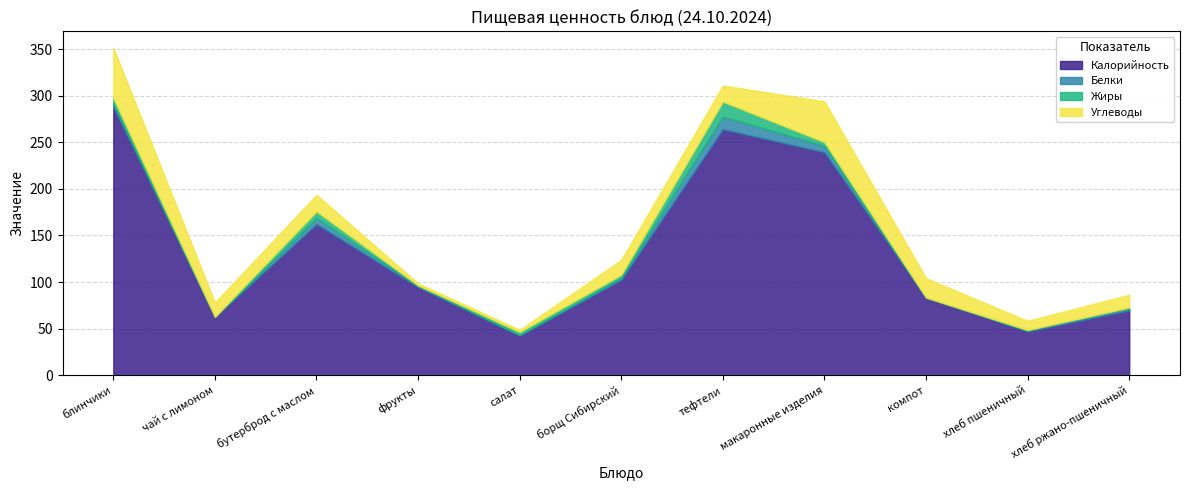

Reading right to left, list all the values displayed in this chart.

Калорийность: 69.6	46.9	83.3	239.4	264.1	102.4	42.7	94.5	162.2	62.5	288.0
Белки: 2.6	1.5	0.1	6.8	13.5	2.2	0.5	1.5	6.5	0.3	3.6
Жиры: 0.5	0.2	0.0	4.1	16.2	3.3	3.3	0.5	7.3	0.1	6.0
Углеводы: 13.7	9.8	20.7	43.7	17.2	15.9	2.3	2.1	17.8	15.2	54.0